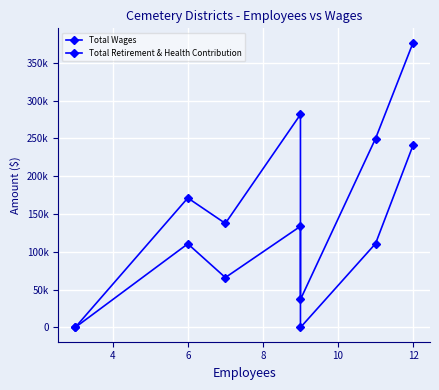

What is the spread (max minus min) of values at 6?

60648